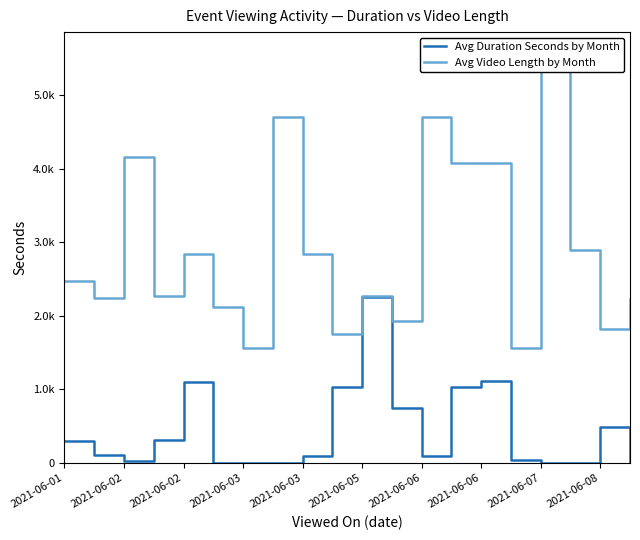

Does the chart have visible grid lines?

No